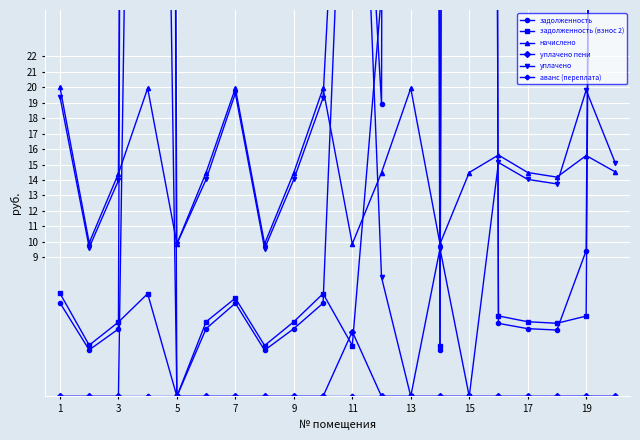

How many interior local peaks does the начислено series have?

6